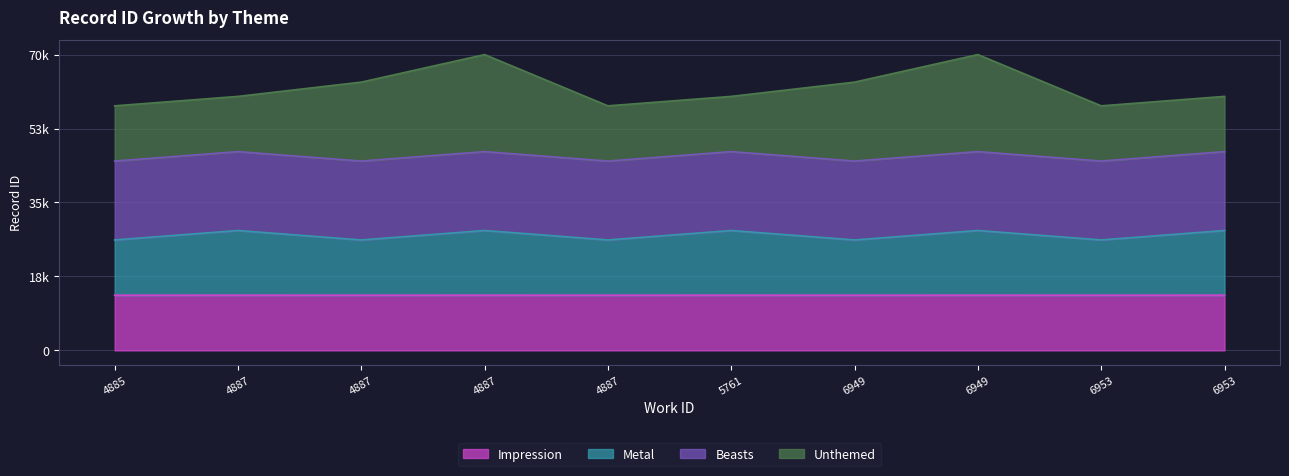

True or false: Beasts has a value of 47.2 at 6949.

True